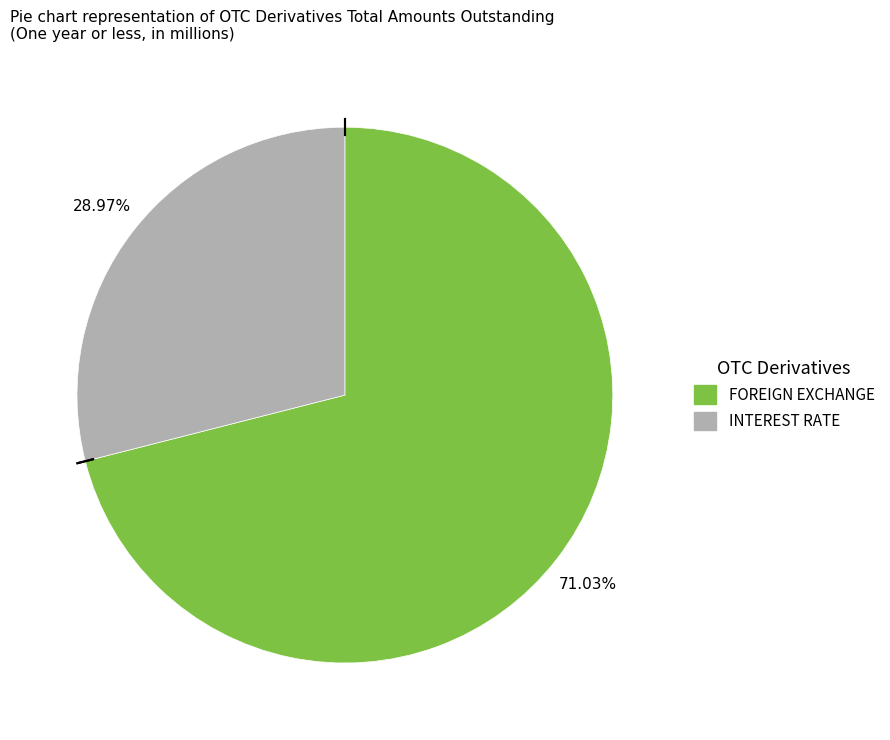

Is there a majority slice in this chart?

Yes